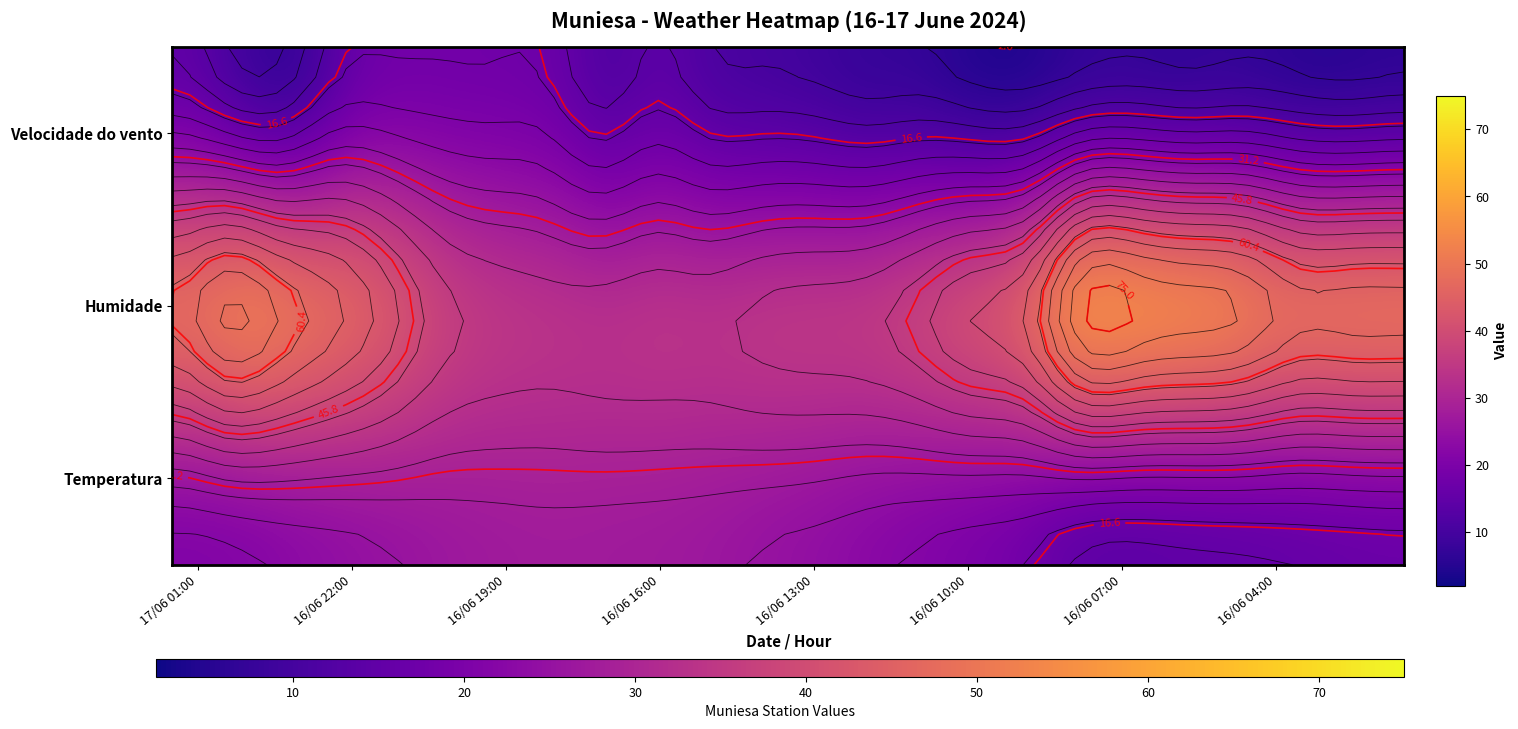

What is the minimum value for Temperatura?

11.7